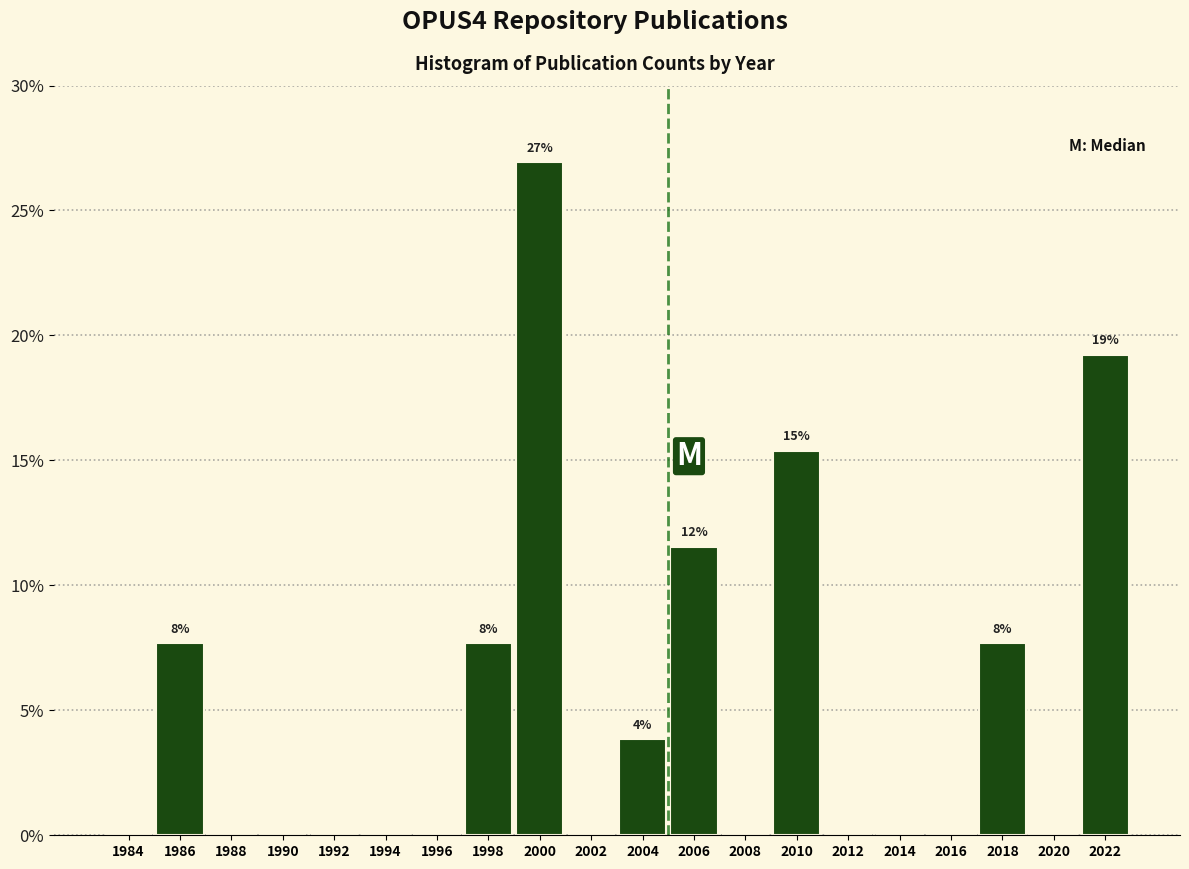

Reading left to right, what are all the values shown in this chart?

1984=0.0	1986=7.7	1988=0.0	1990=0.0	1992=0.0	1994=0.0	1996=0.0	1998=7.7	2000=26.9	2002=0.0	2004=3.8	2006=11.5	2008=0.0	2010=15.4	2012=0.0	2014=0.0	2016=0.0	2018=7.7	2020=0.0	2022=19.2